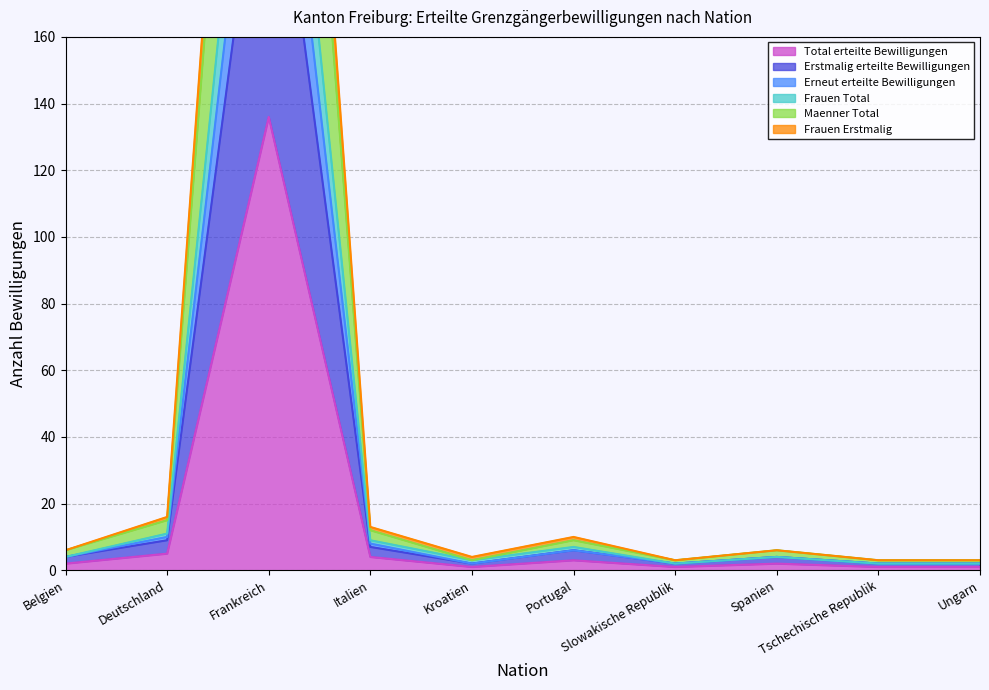

What is the approximate value of Total erteilte Bewilligungen at Frankreich?

136